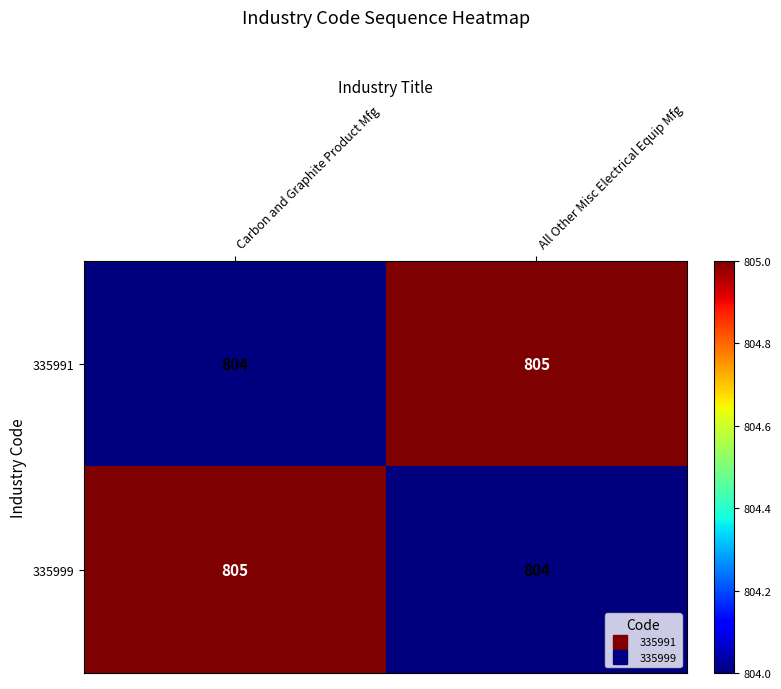

What is the sum of the 335991 values at Carbon and Graphite Product Mfg and All Other Misc Electrical Equip Mfg?

1609